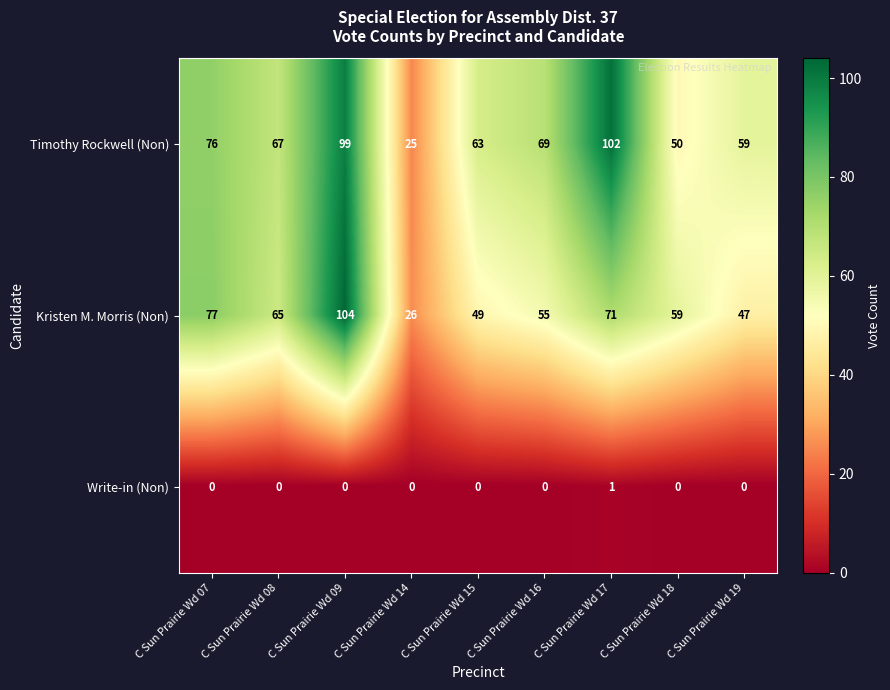

Count the number of categories in the chart.

9